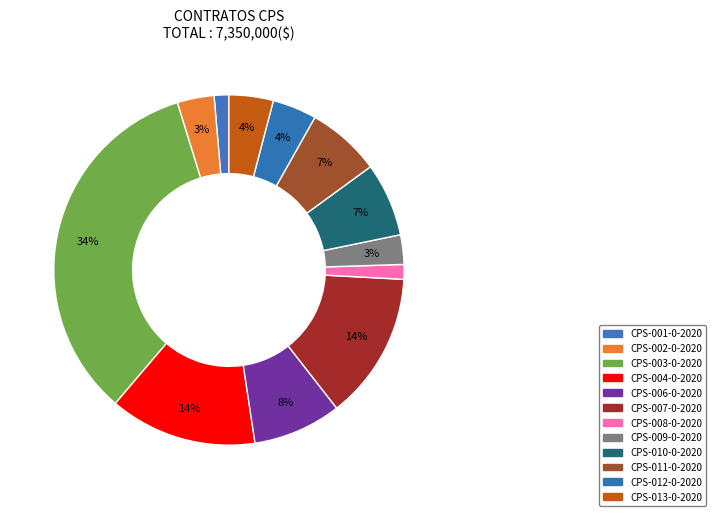

To the nearest percent, what is the combined percentage of CPS-013-0-2020 and CPS-012-0-2020?

8%